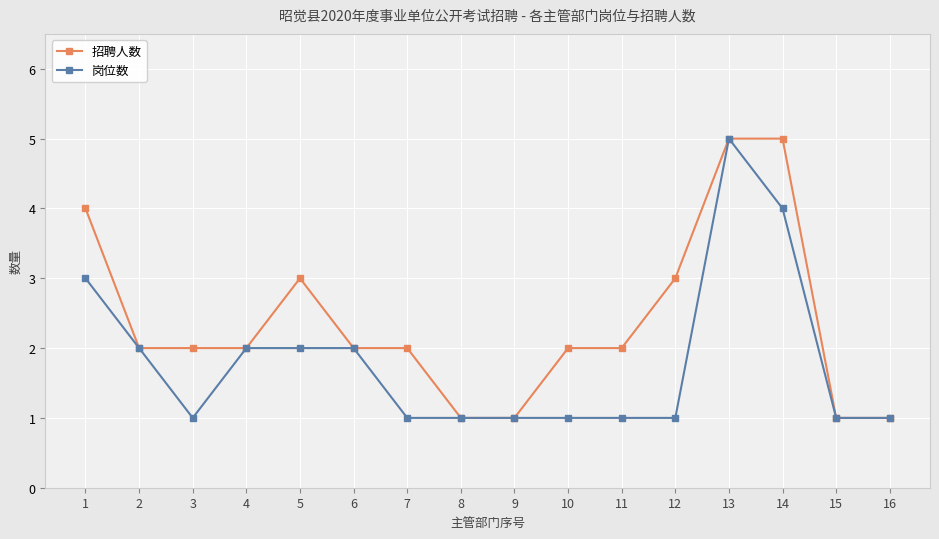

List the series in order of their overall mean, highest first.

招聘人数, 岗位数